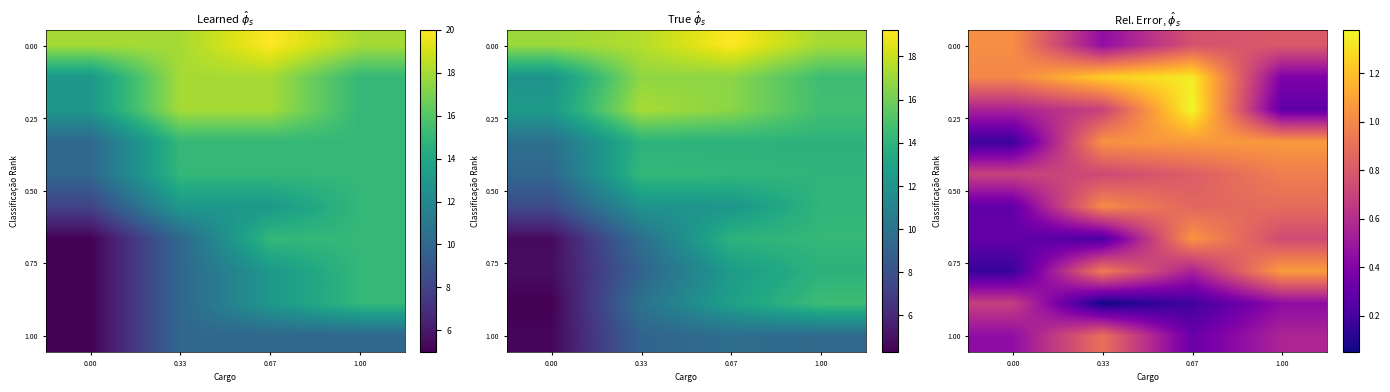

What is the total value across all series at 1.00?

7.2